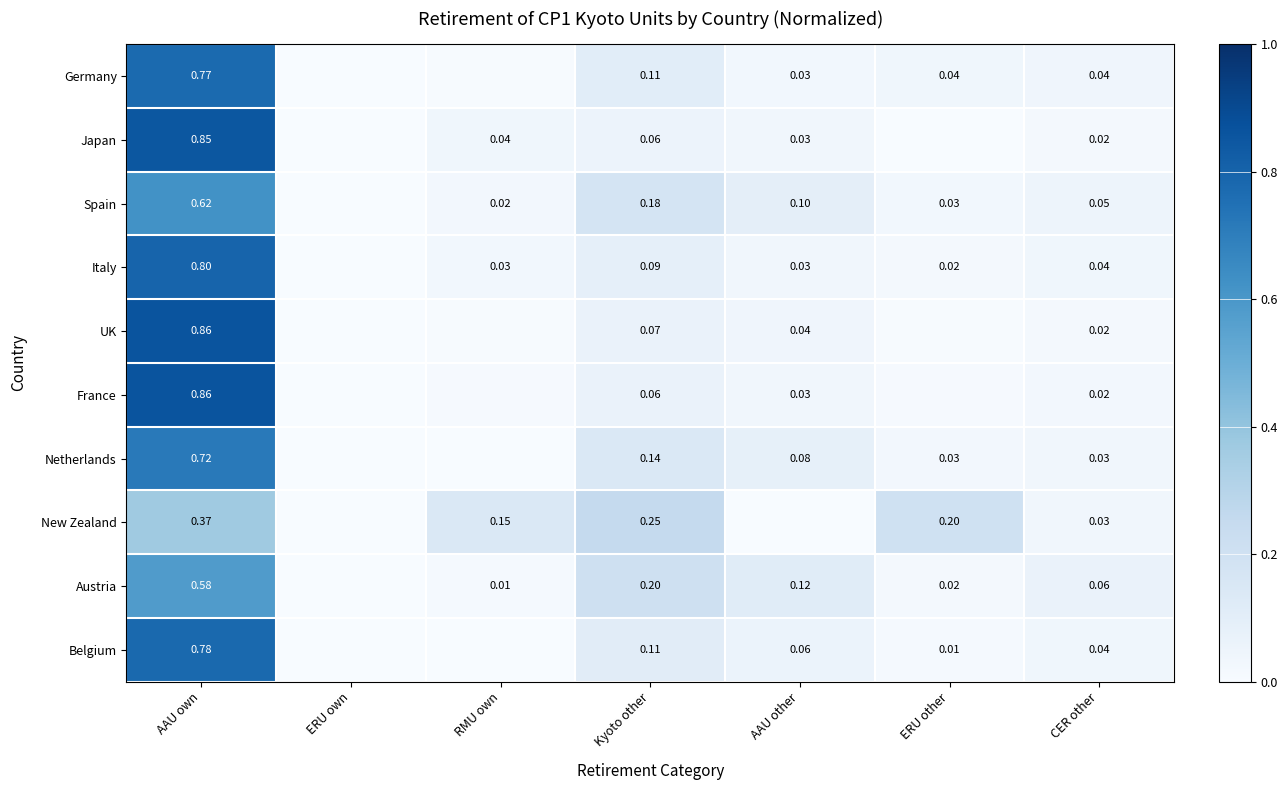

What is the difference between the highest and lowest values at AAU own?

0.5